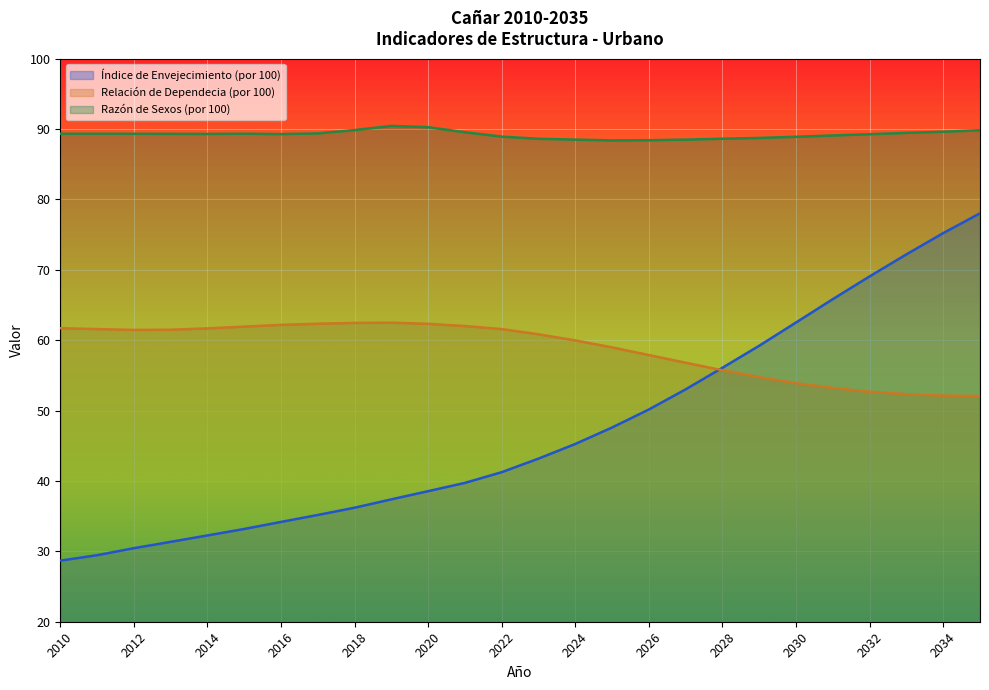

Reading left to right, extract all data points from this chart.

Índice de Envejecimiento (por 100): 2010=28.7	2011=29.4	2012=30.4	2013=31.4	2014=32.3	2015=33.2	2016=34.2	2017=35.2	2018=36.2	2019=37.4	2020=38.5	2021=39.7	2022=41.2	2023=43.2	2024=45.3	2025=47.6	2026=50.2	2027=53.0	2028=56.1	2029=59.2	2030=62.5	2031=65.8	2032=69.1	2033=72.2	2034=75.2	2035=78.0
Relación de Dependecia (por 100): 2010=61.7	2011=61.6	2012=61.5	2013=61.5	2014=61.7	2015=61.9	2016=62.2	2017=62.3	2018=62.5	2019=62.5	2020=62.3	2021=62.0	2022=61.6	2023=60.8	2024=60.0	2025=59.0	2026=57.9	2027=56.8	2028=55.7	2029=54.8	2030=53.9	2031=53.2	2032=52.7	2033=52.3	2034=52.1	2035=52.1
Razón de Sexos (por 100): 2010=89.3	2011=89.3	2012=89.3	2013=89.3	2014=89.3	2015=89.3	2016=89.3	2017=89.4	2018=89.9	2019=90.5	2020=90.3	2021=89.5	2022=88.9	2023=88.6	2024=88.5	2025=88.4	2026=88.4	2027=88.5	2028=88.6	2029=88.7	2030=88.9	2031=89.1	2032=89.3	2033=89.5	2034=89.6	2035=89.8